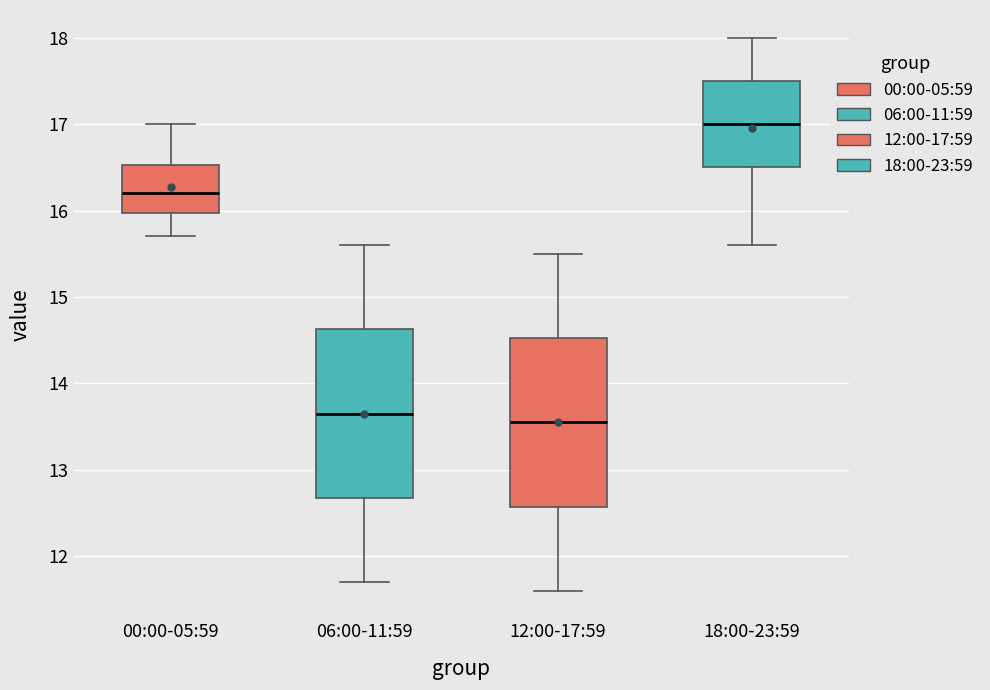

Reading left to right, transcribe this box plot: for each box, give where its median line is, the range the box spans, and where its two whiskers end, as read against the y-axis. The values are not printed on the chart, so give them approximately, as read against the axis.

00:00-05:59: median 16.2, box 16.0 to 16.5, whiskers 15.7 to 17.0
06:00-11:59: median 13.7, box 12.7 to 14.6, whiskers 11.7 to 15.6
12:00-17:59: median 13.6, box 12.6 to 14.5, whiskers 11.6 to 15.5
18:00-23:59: median 17.0, box 16.5 to 17.5, whiskers 15.6 to 18.0